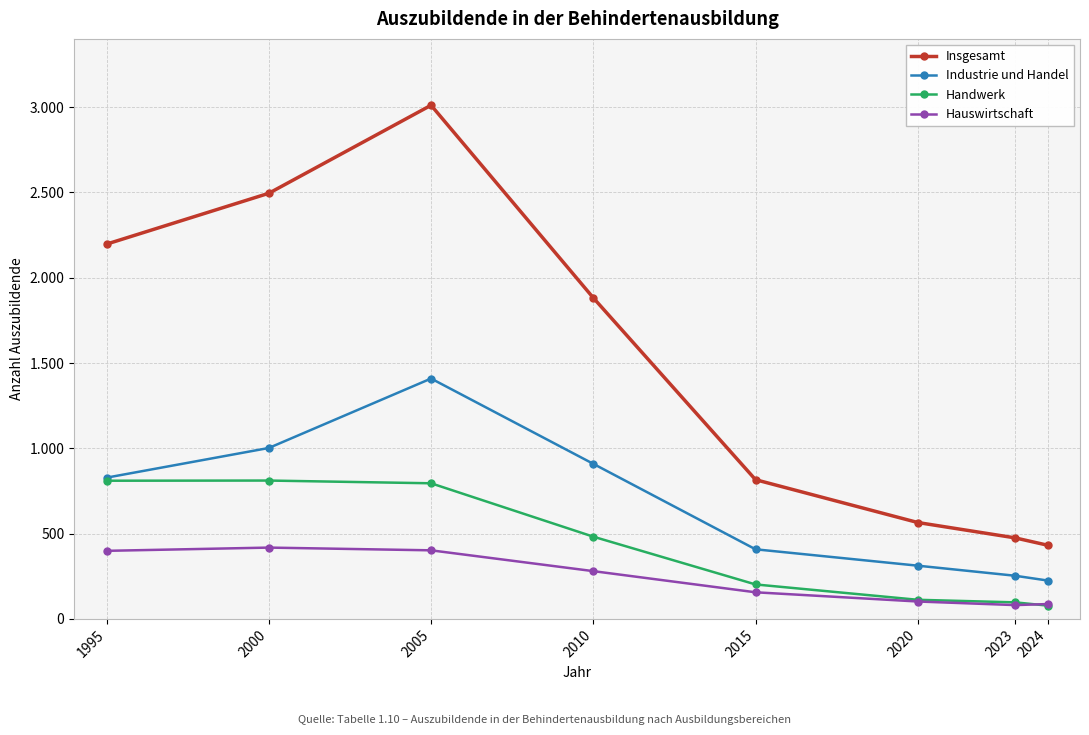

Does the chart have visible grid lines?

Yes